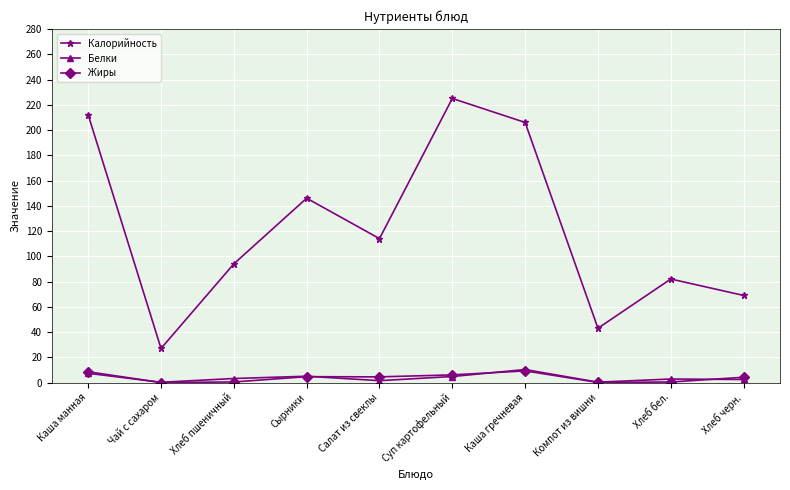

Where is Калорийность nearest to the value 126?

Салат из свеклы